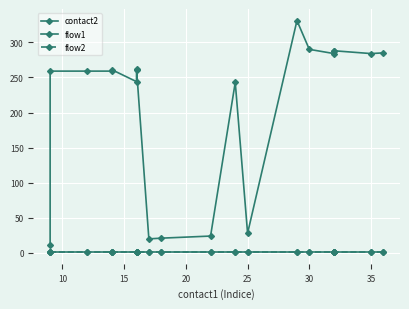

Which series changed the most between 30 and 10?

contact2